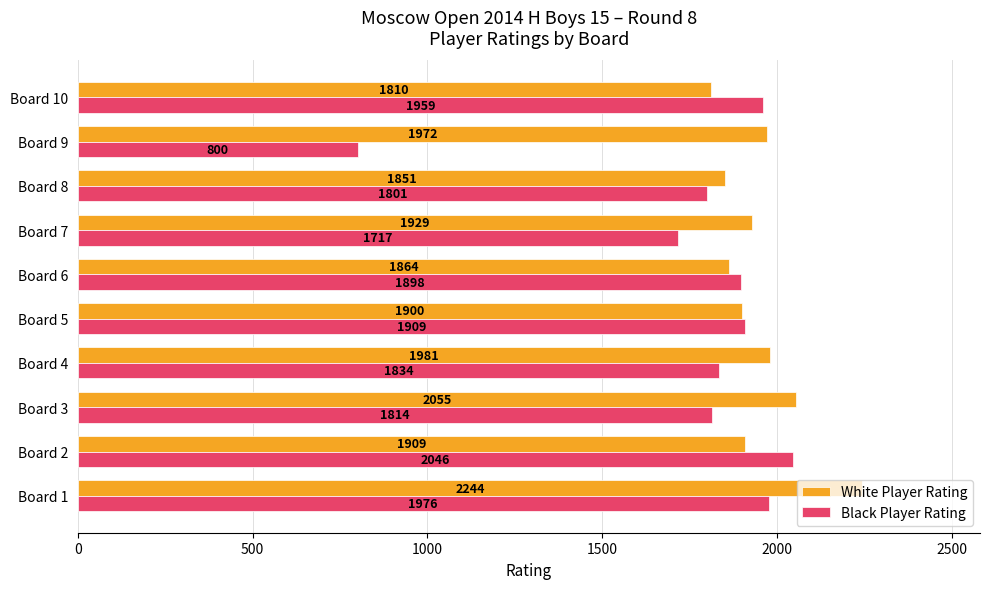

What is the spread (max minus min) of values at Board 2?

137